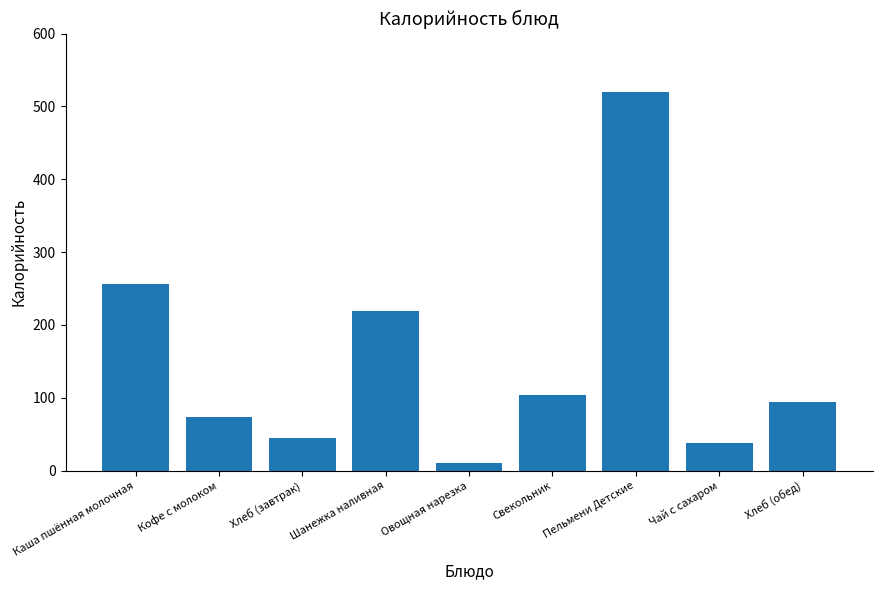

Reading right to left, transcribe all the data shown in this chart.

Хлеб (обед)=94.8	Чай с сахаром=37.5	Пельмени Детские=519.5	Свекольник=104.4	Овощная нарезка=11.0	Шанежка наливная=219.5	Хлеб (завтрак)=44.8	Кофе c молоком=73.1	Каша пшённая молочная=256.1